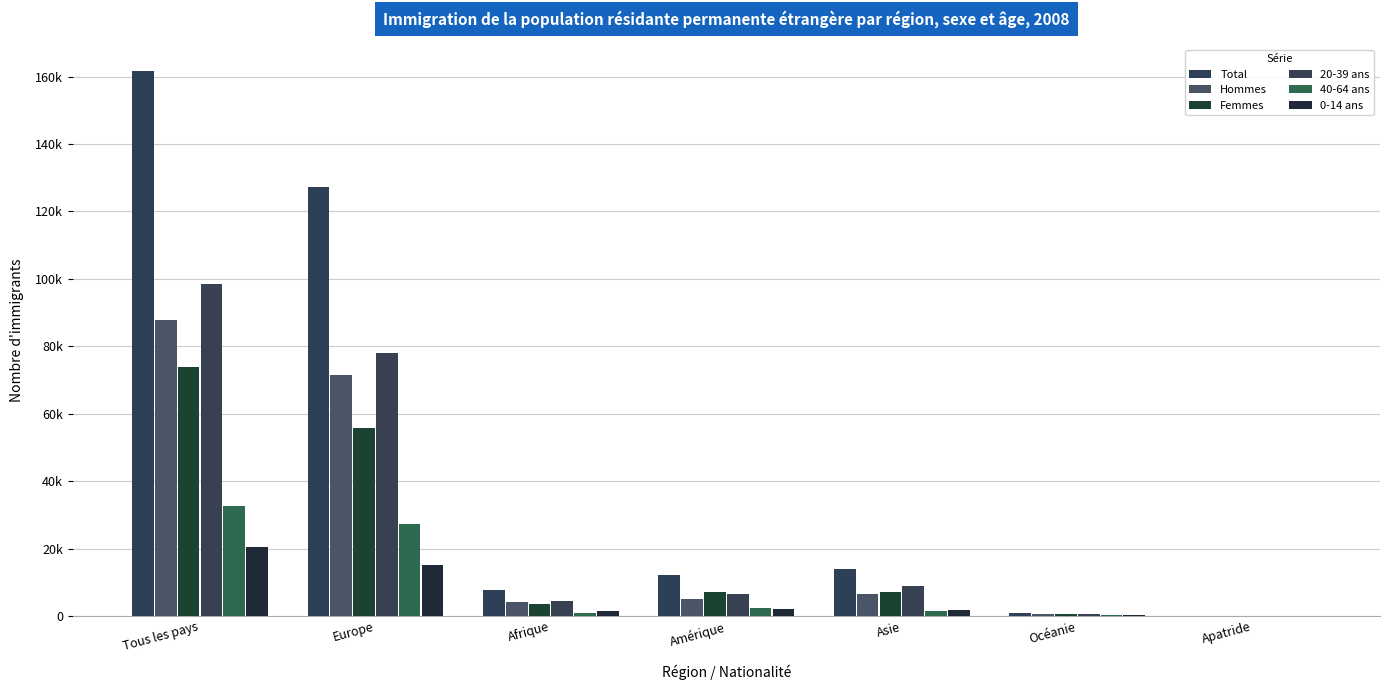

Which series has the largest total across all categories?

Total